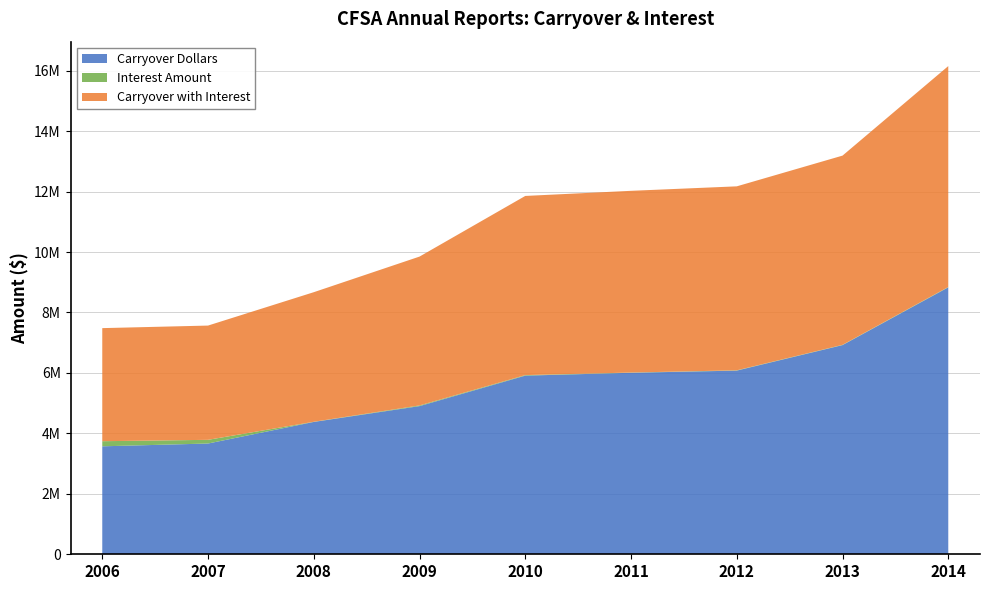

Reading left to right, list all the values displayed in this chart.

Carryover Dollars: 3571904.0	3664257.0	4378468.0	4902048.0	5910379.0	6005464.0	6076883.0	6920457.0	8830861.0
Interest Amount: 169241.0	122386.2	5692.0	23039.6	17731.1	7206.6	9723.0	8996.6	12363.2
Carryover with Interest: 3741145.0	3780150.0	4286835.0	4924148.0	5927510.0	6012430.0	6086606.0	6260276.0	7308973.0